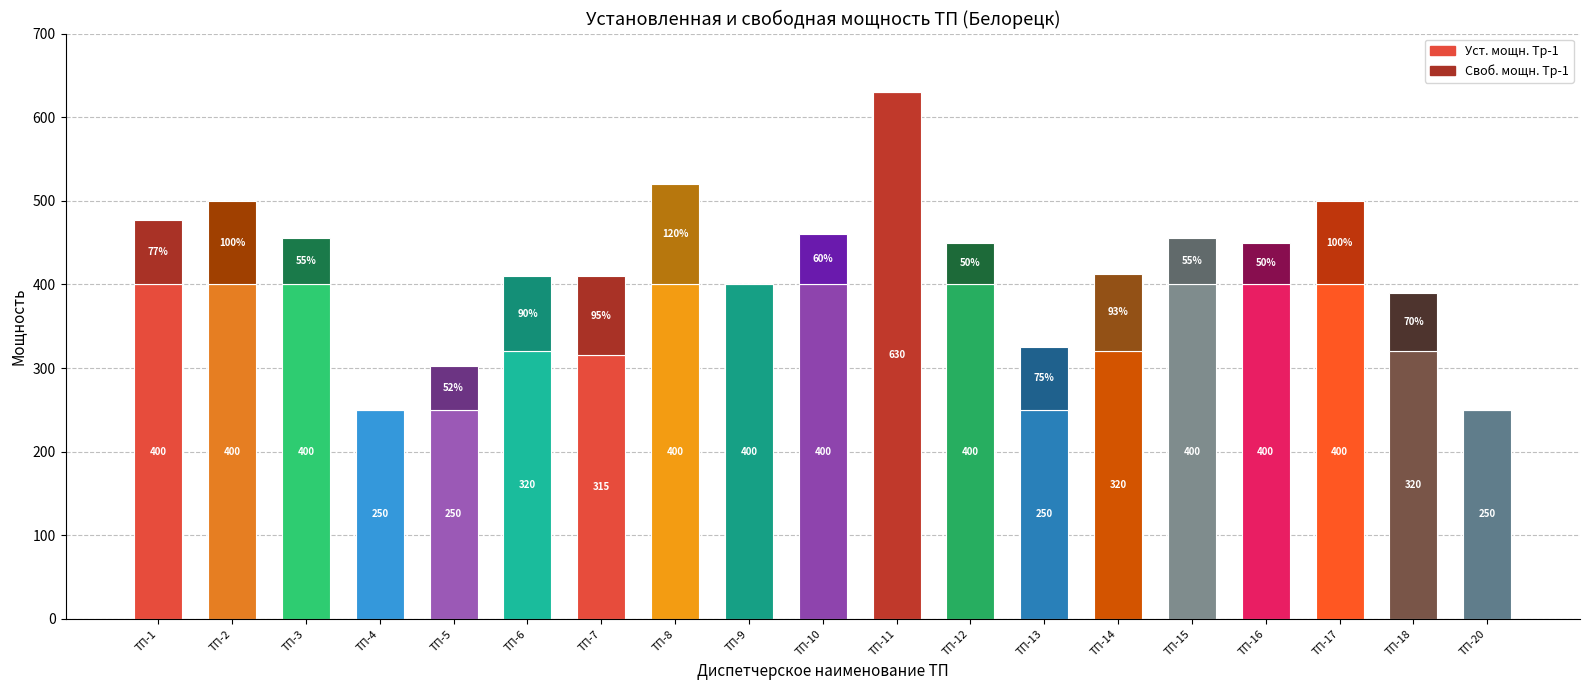

What is the highest value of the Своб. мощн. Тр-1 series?

120